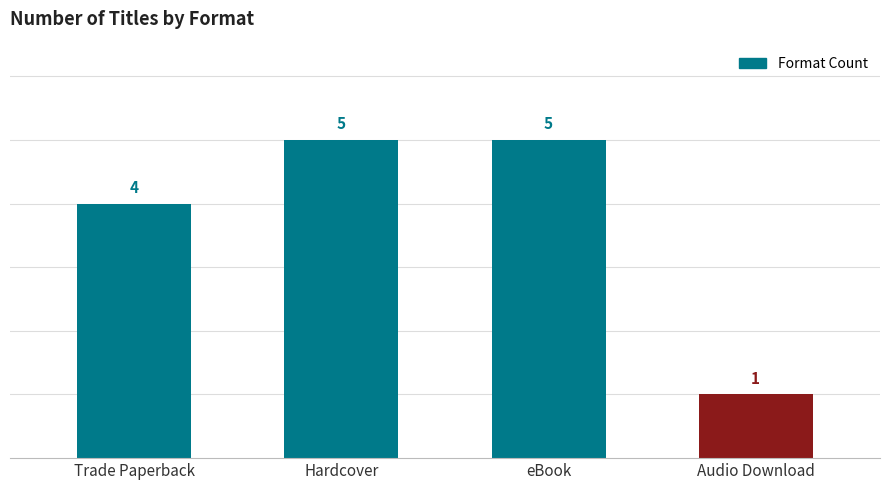

Reading left to right, what are all the values shown in this chart?

Trade Paperback=4	Hardcover=5	eBook=5	Audio Download=1